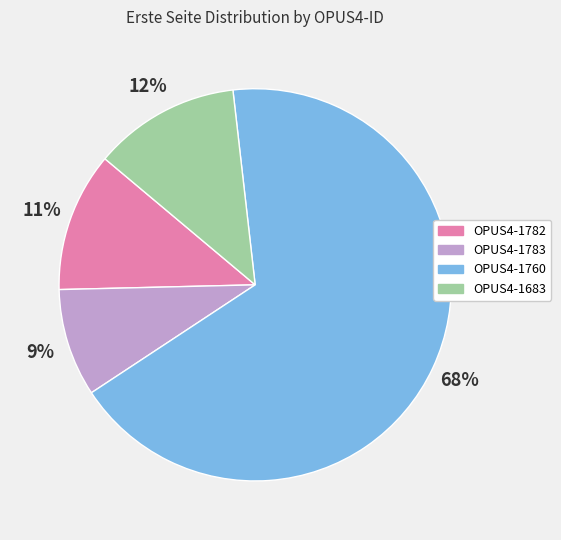

Do OPUS4-1683 and OPUS4-1783 together represent more than half of the pie?

No